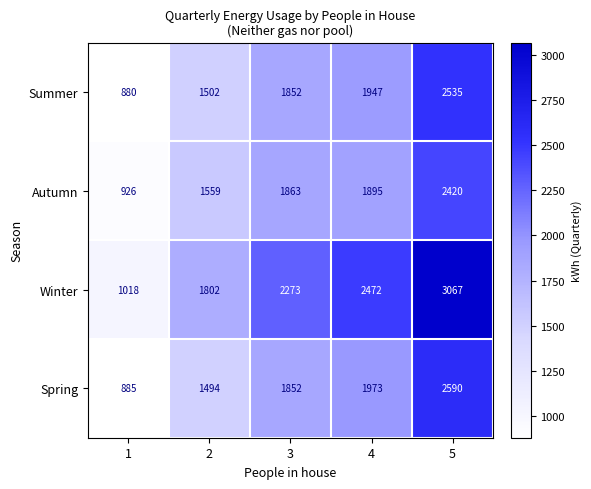

At which label is Spring closest to 1737?

3